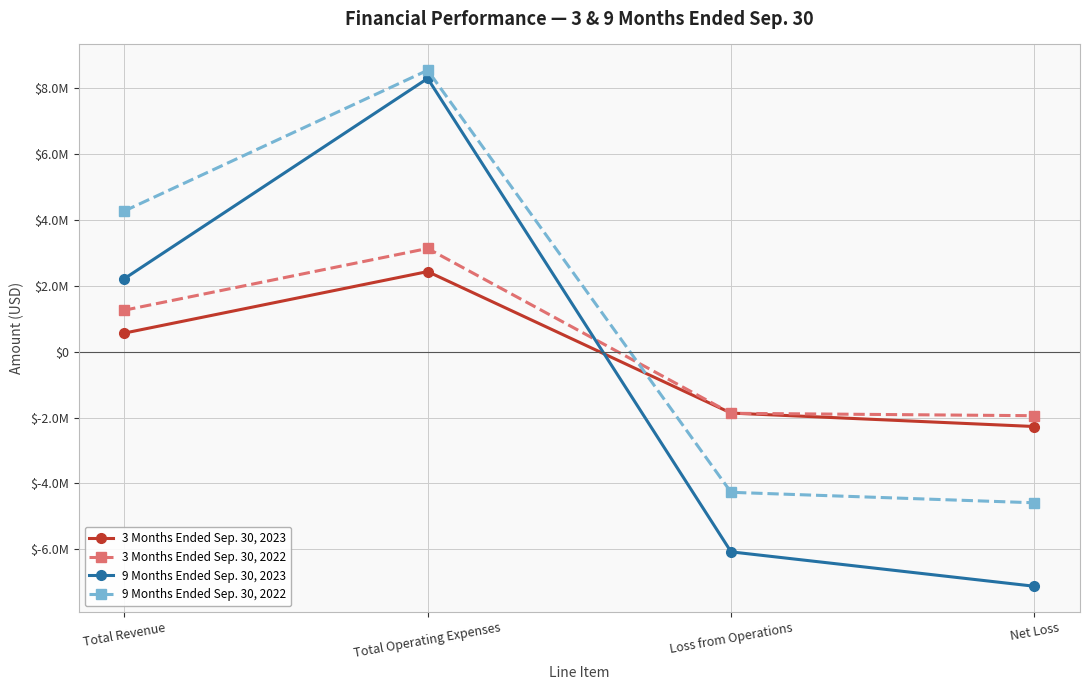

What is the value of the 9 Months Ended Sep. 30, 2023 point at the 2nd from the left?

8277994